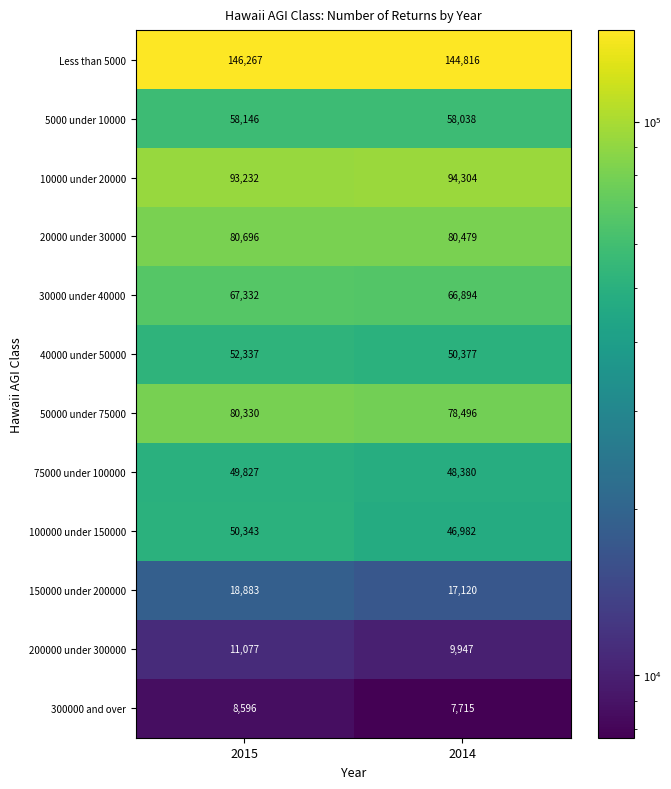

Which series has the widest spread of values?

100000 under 150000